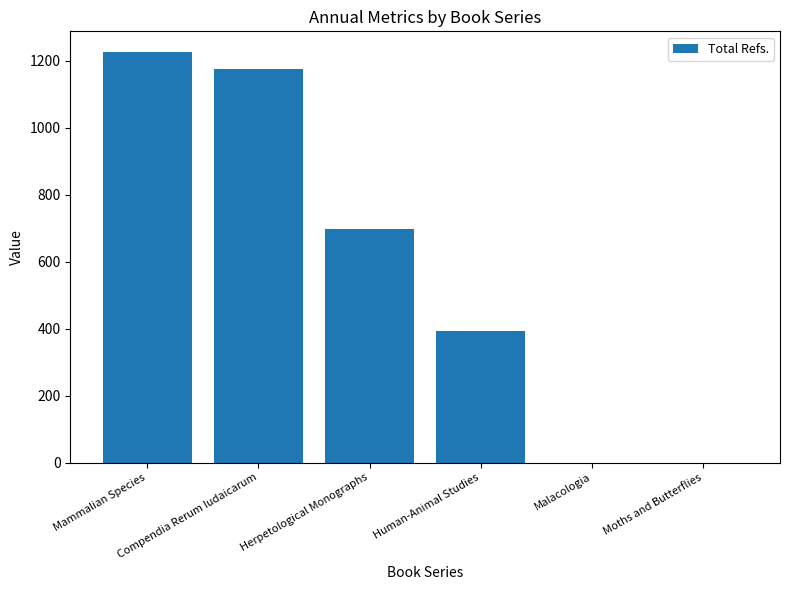

Is it true that the value at Moths and Butterflies is 0?

True